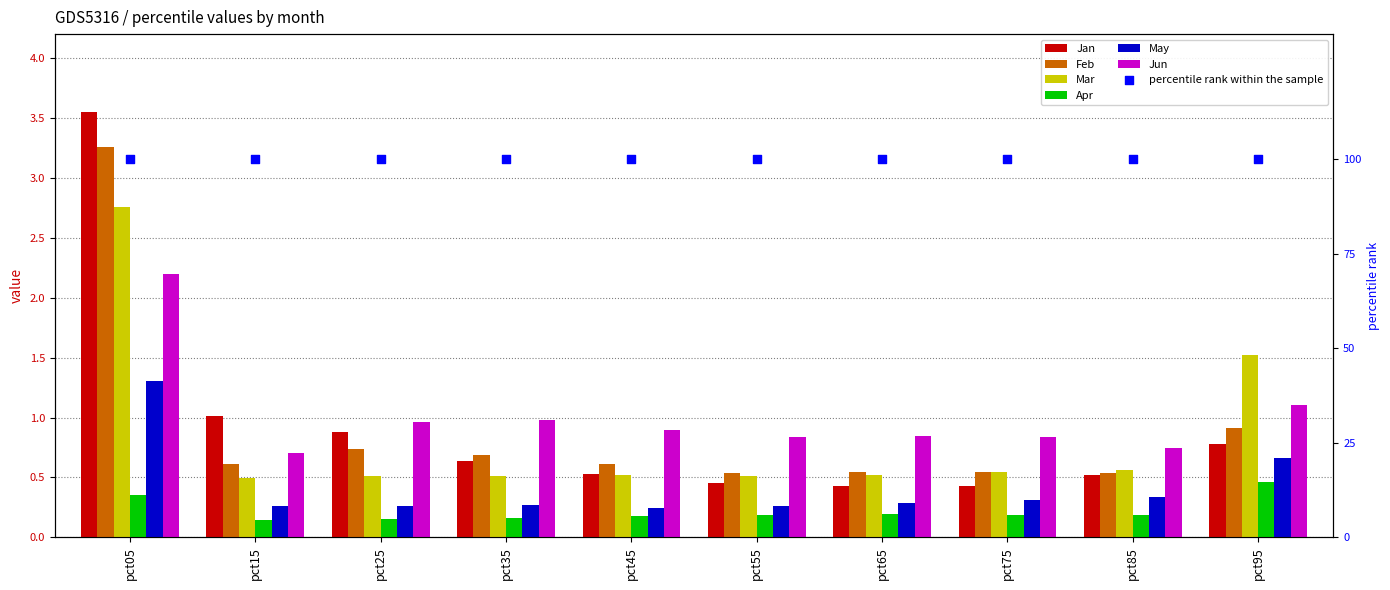

What is the total value across all series at pct95?

5.4